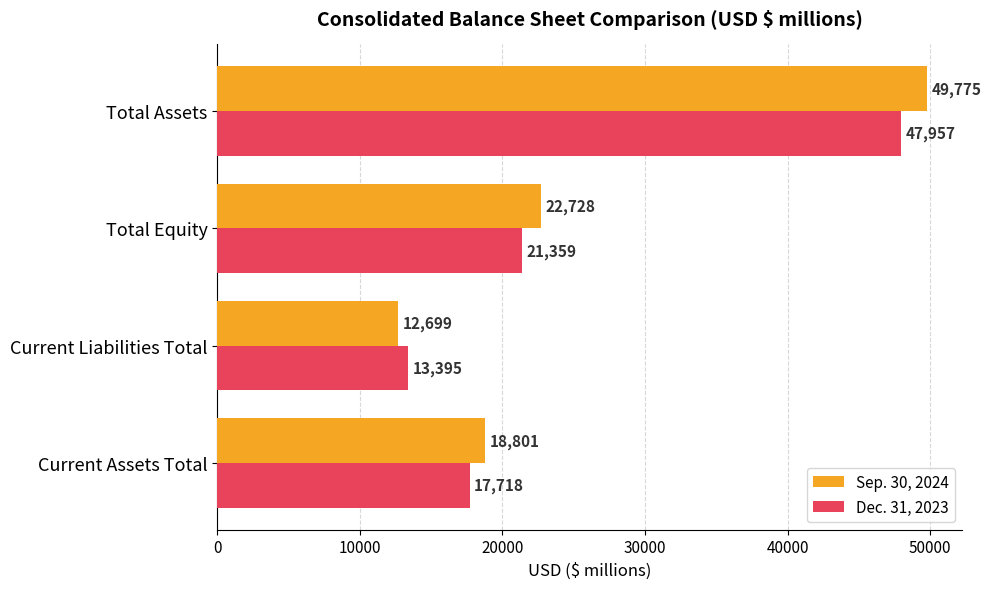

What is the difference between the highest and lowest values at Current Assets Total?

1083